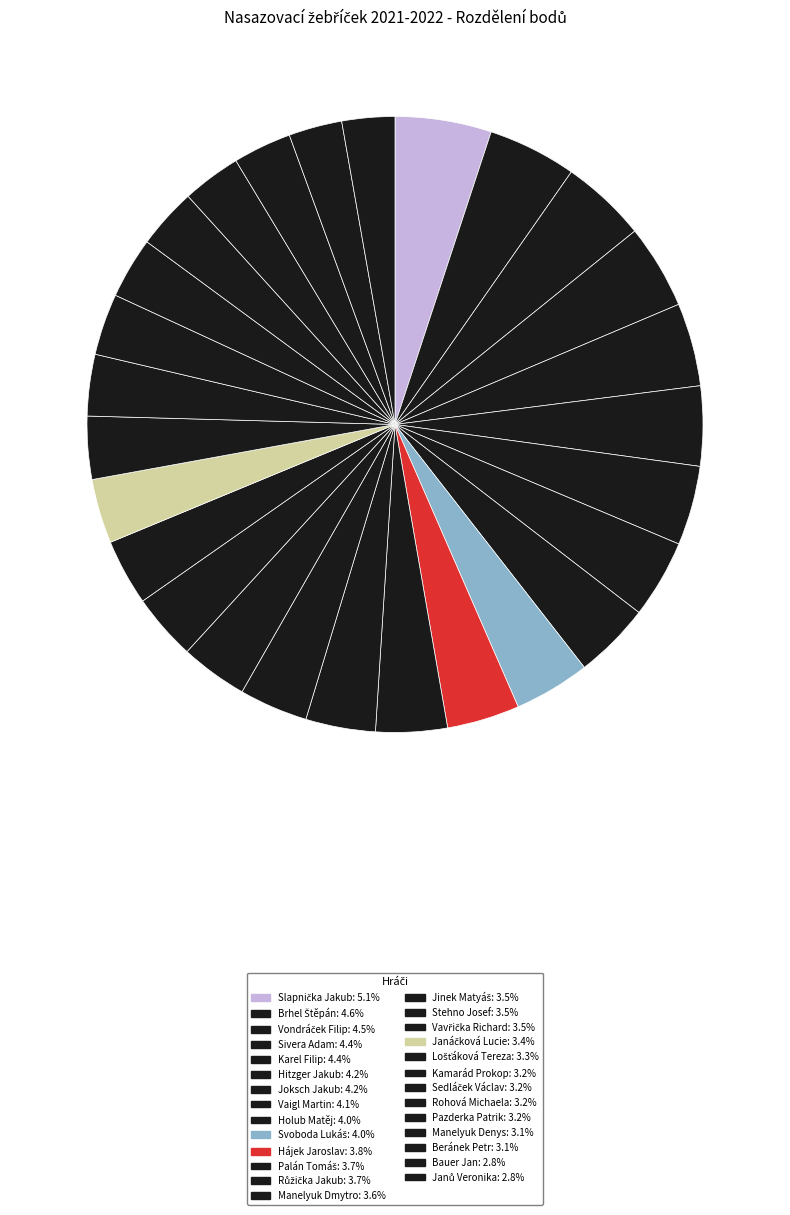

Approximately how many times larger is the value at Hájek Jaroslav compared to Sivera Adam?

0.9